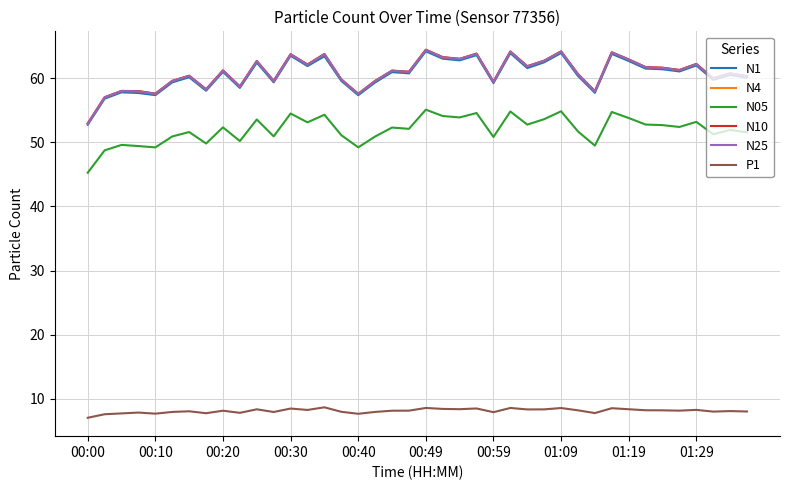

What is the maximum value for P1?

8.6